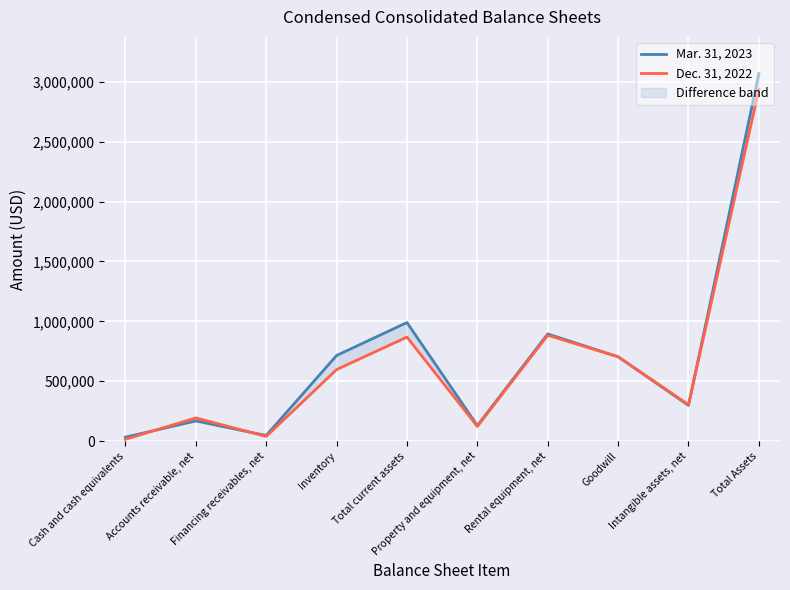

Where is Mar. 31, 2023 nearest to the value 1550800?

Total current assets